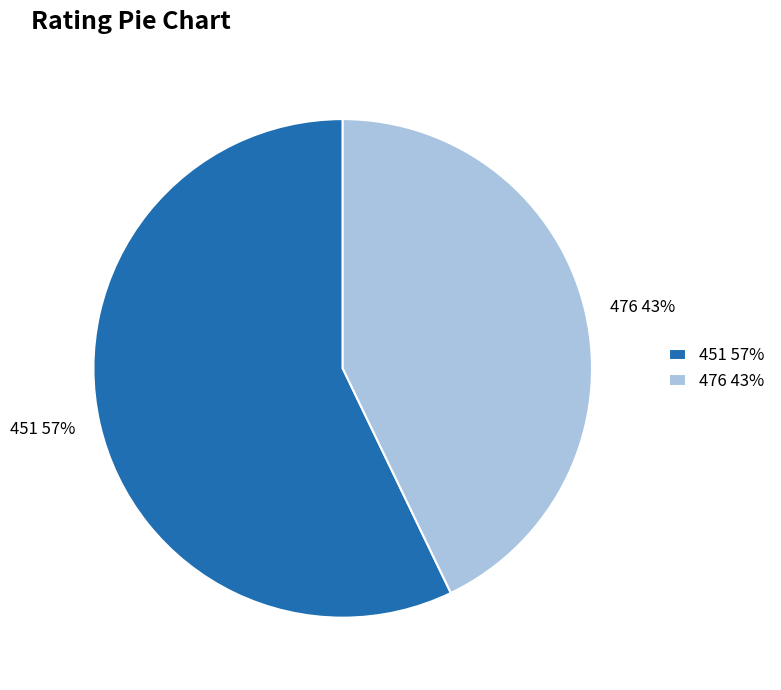

Count the number of slices in the pie.

2